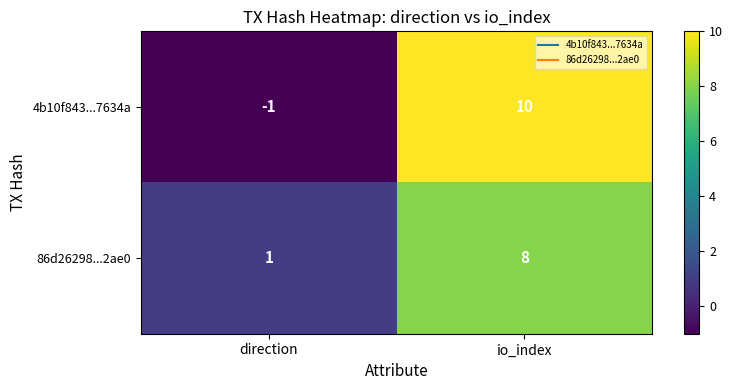

List the series in order of their peak value, highest first.

4b10f843...7634a, 86d26298...2ae0